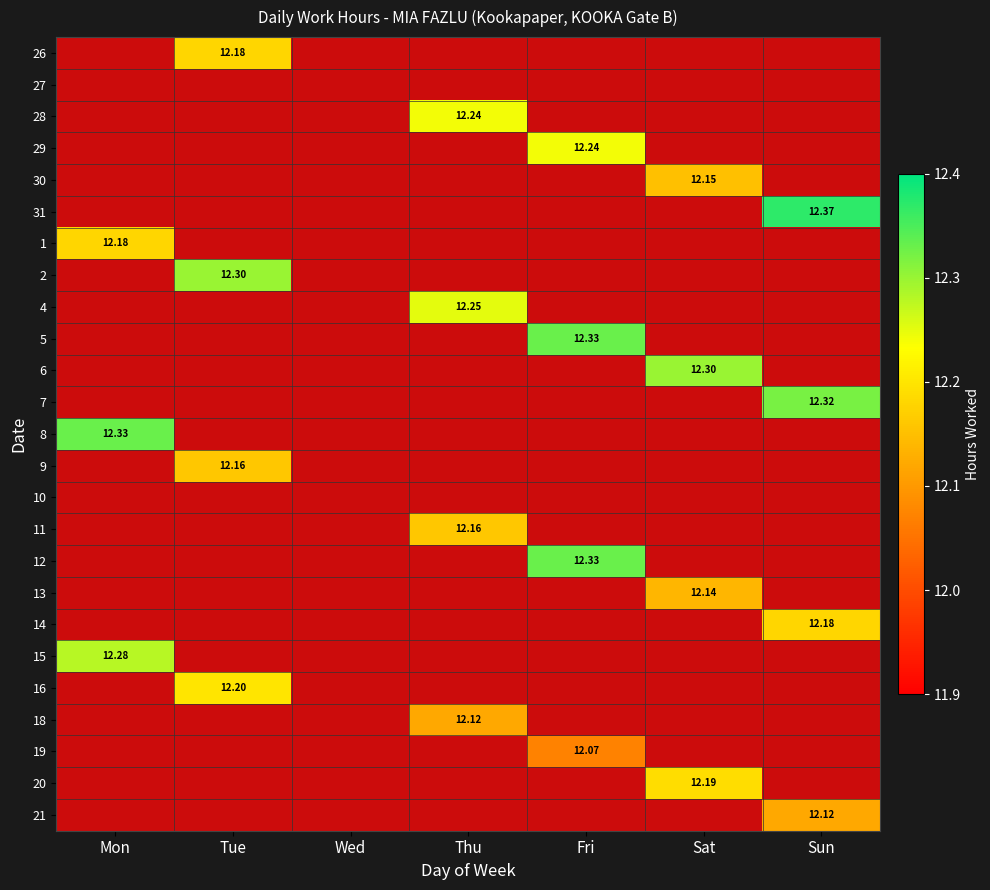

What is the difference between the highest and lowest values at Sat?

12.3